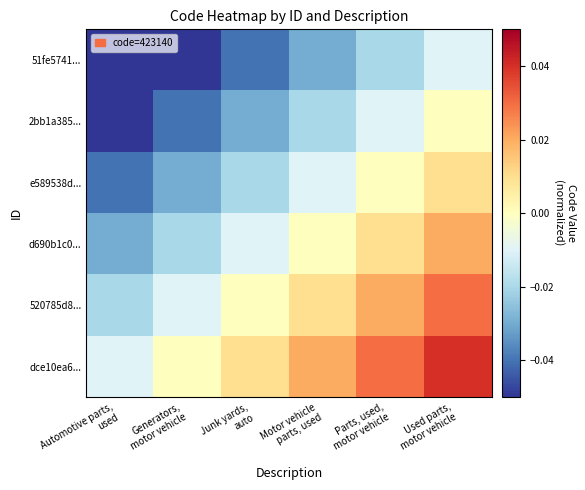

At which category does the chart reach its minimum across all series?

Automotive parts,
used